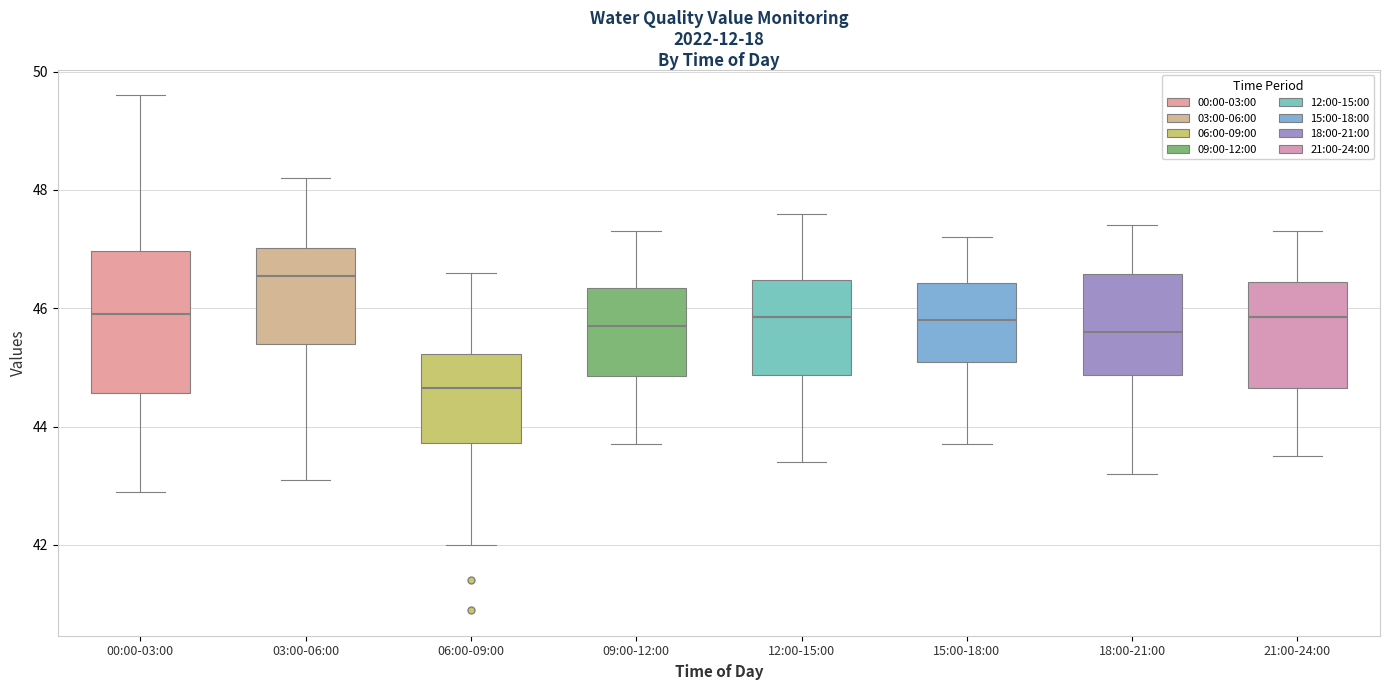

Which box has the highest median line?

03:00-06:00